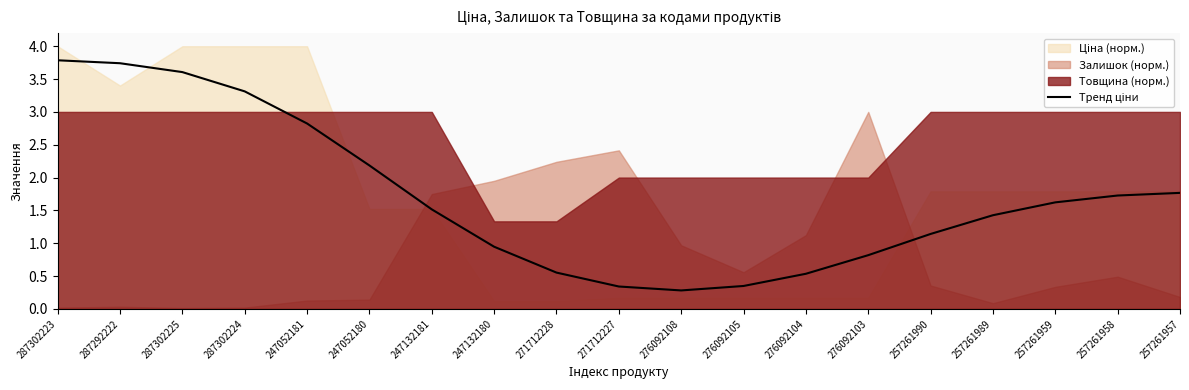

Rank the categories by value from lowest to highest.

276092108, 271712227, 276092105, 276092104, 271712228, 276092103, 247132180, 257261990, 257261989, 247132181, 257261959, 257261958, 257261957, 247052180, 247052181, 287302224, 287302225, 287292222, 287302223